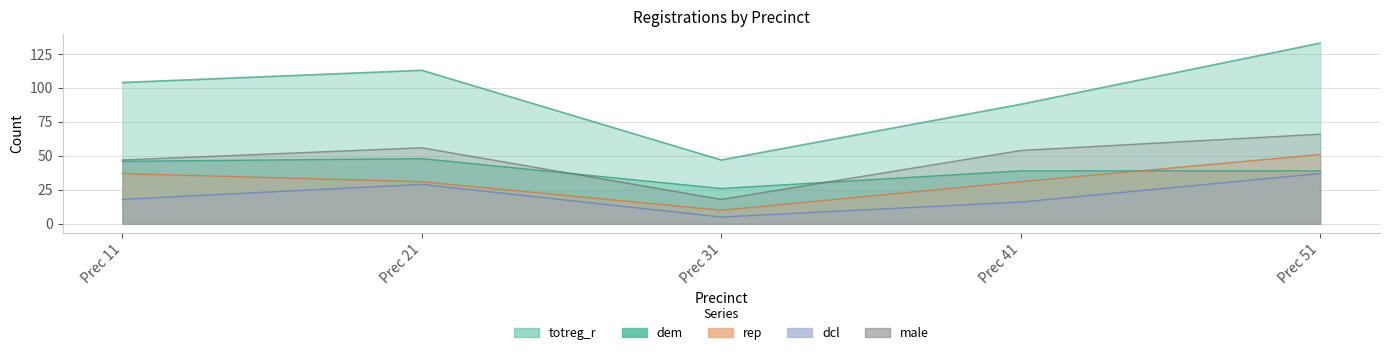

How many data points does each series have?

5